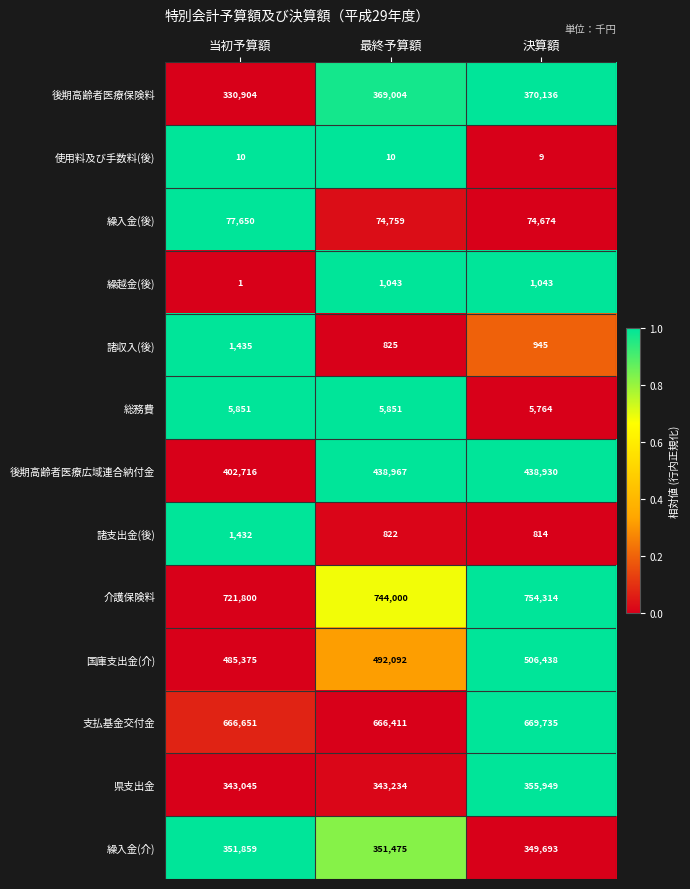

Which category has the highest value across all series?

決算額